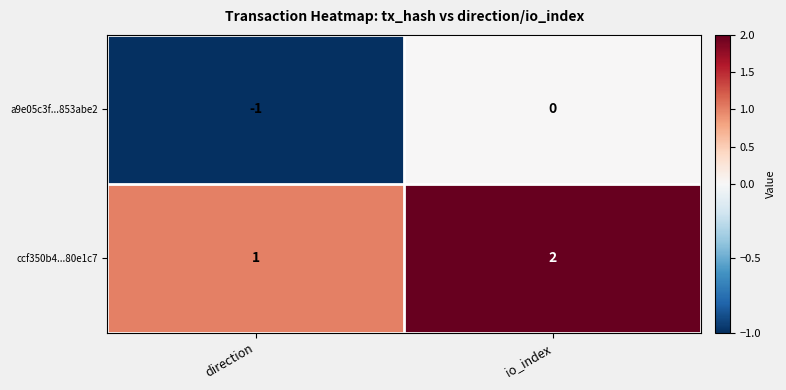

Which series has the largest total across all categories?

ccf350b4...80e1c7